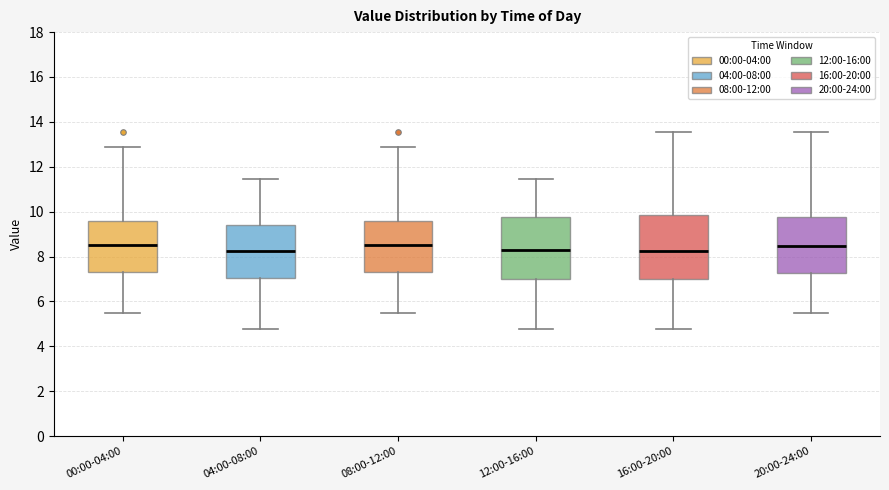

Where does the lower whisker of the box for 04:00-08:00 end on the y-axis? The values are not printed on the chart, so give them approximately, as read against the axis.

4.8